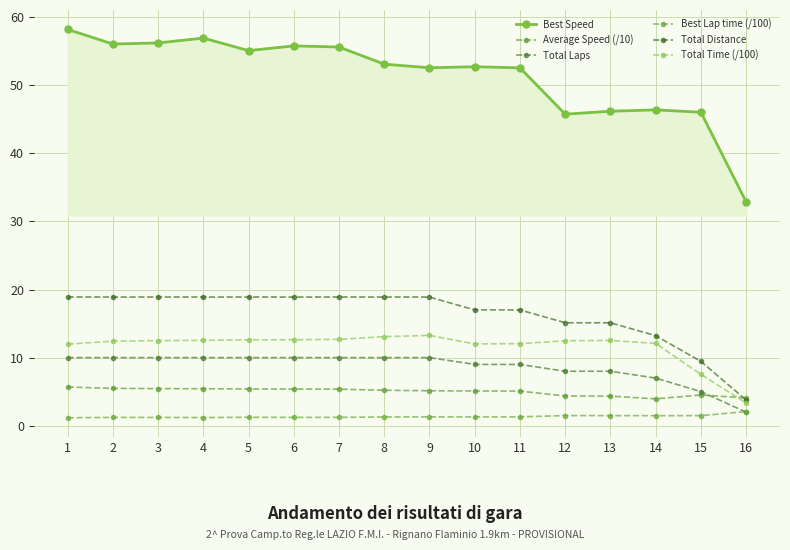

The Total Distance series shows 18.9 at 6. True or false?

True